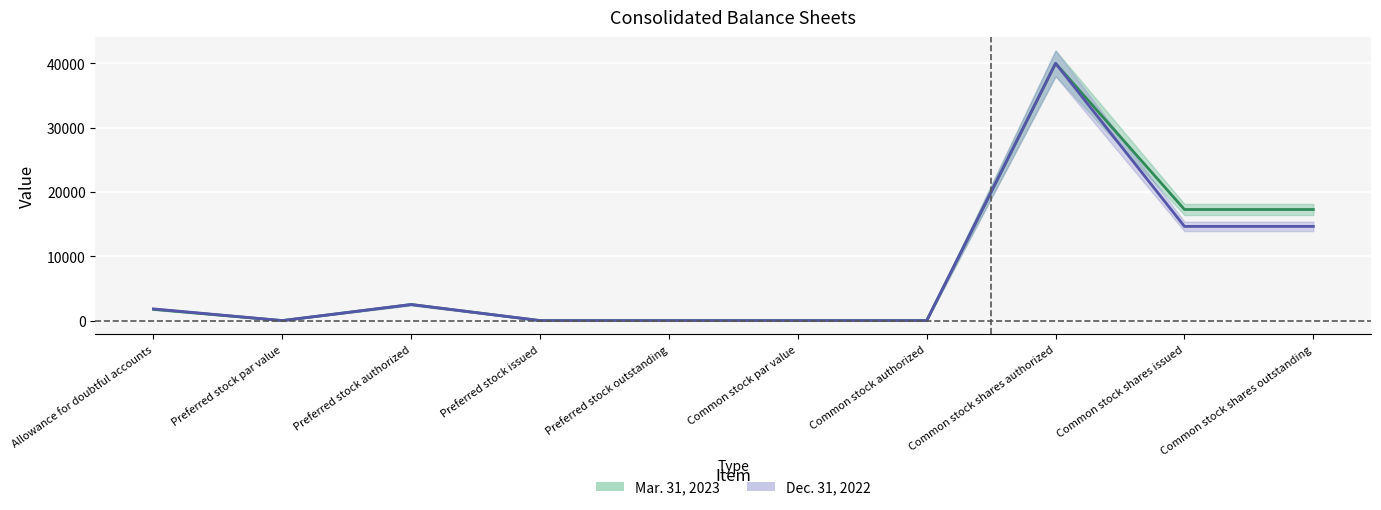

What position from the right is Preferred stock par value?

9